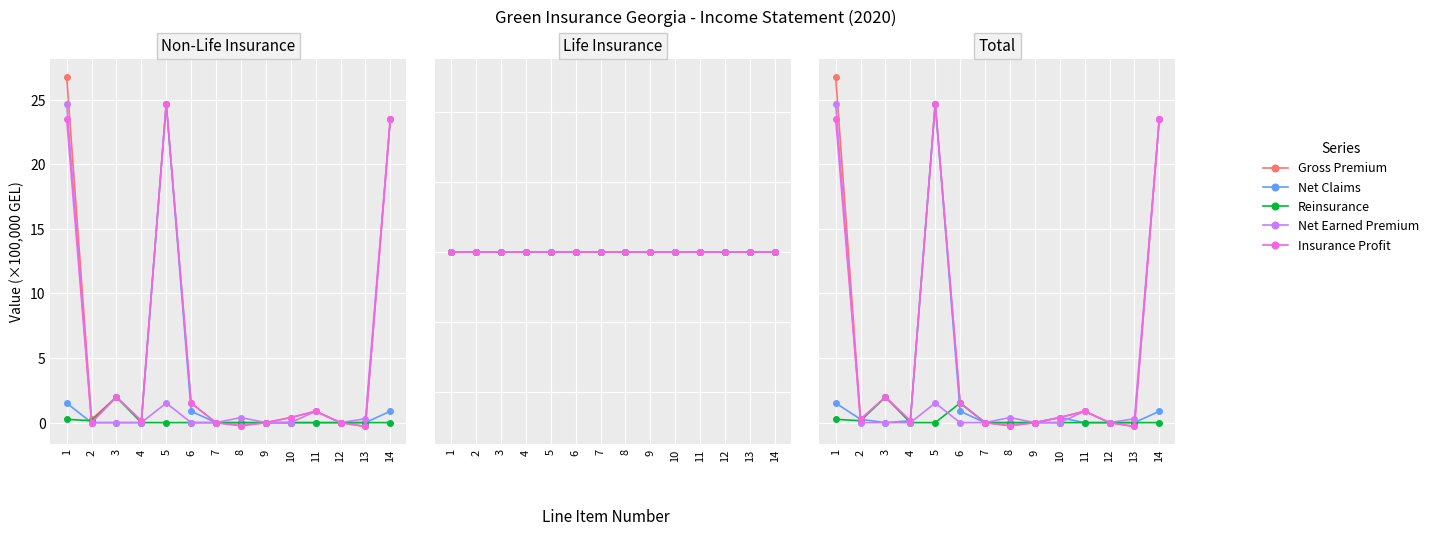

Reading right to left, what are all the values shown in this chart?

Gross Premium: 14=23.5	13=-0.3	12=0.0	11=0.9	10=0.4	9=0.0	8=-0.2	7=0.0	6=1.5	5=24.7	4=0.1	3=2.0	2=0.3	1=26.8
Net Claims: 14=0.9	13=0.0	12=0.0	11=0.0	10=0.4	9=0.0	8=0.0	7=0.0	6=0.9	5=24.7	4=0.1	3=0.0	2=0.3	1=1.5
Reinsurance: 14=0.0	13=0.0	12=0.0	11=0.0	10=0.0	9=0.0	8=0.0	7=0.0	6=1.5	5=0.0	4=0.0	3=2.0	2=0.1	1=0.3
Net Earned Premium: 14=23.5	13=0.3	12=0.0	11=0.9	10=0.0	9=0.0	8=0.4	7=0.0	6=0.0	5=1.5	4=0.0	3=0.0	2=0.0	1=24.7
Insurance Profit: 14=23.5	13=-0.3	12=0.0	11=0.9	10=0.4	9=0.0	8=-0.2	7=0.0	6=1.5	5=24.7	4=0.1	3=2.0	2=0.3	1=23.5